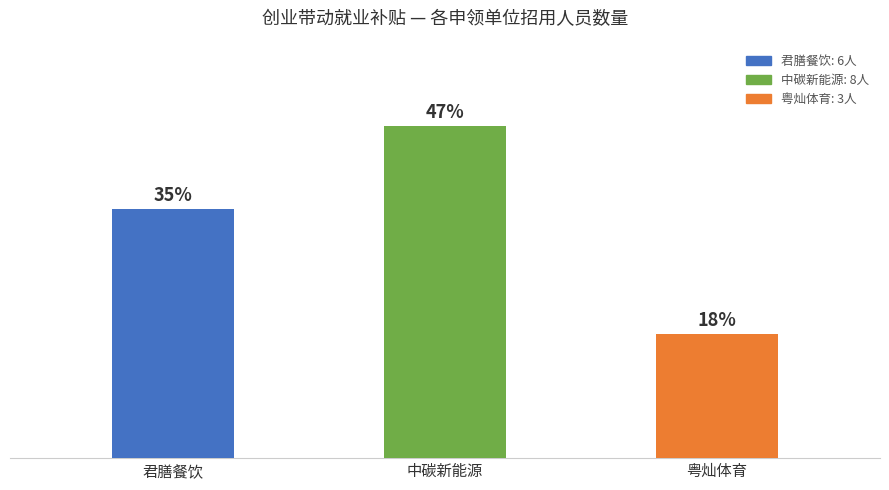

What is the difference between the second highest and minimum values?

3